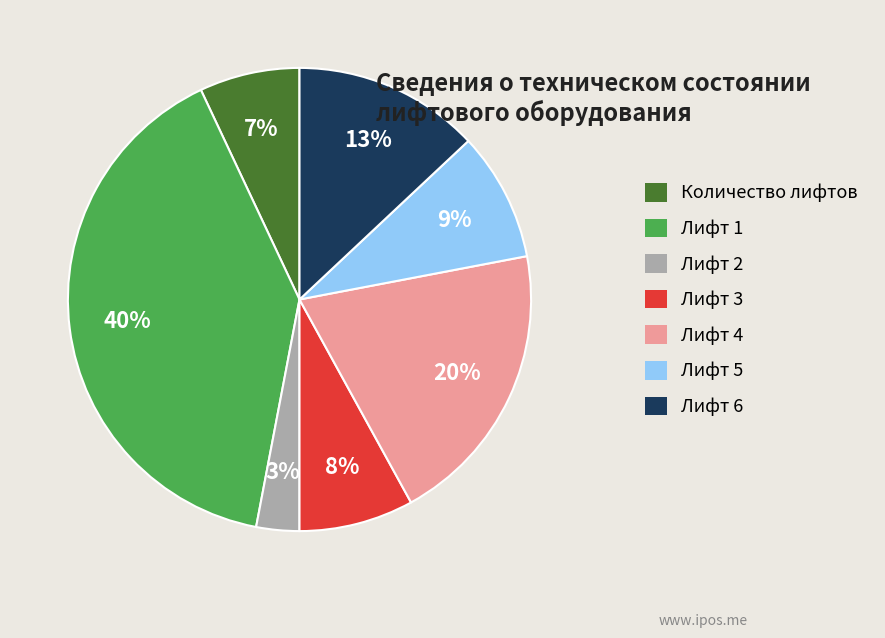

Which has a higher value, Лифт 5 or Лифт 4?

Лифт 4